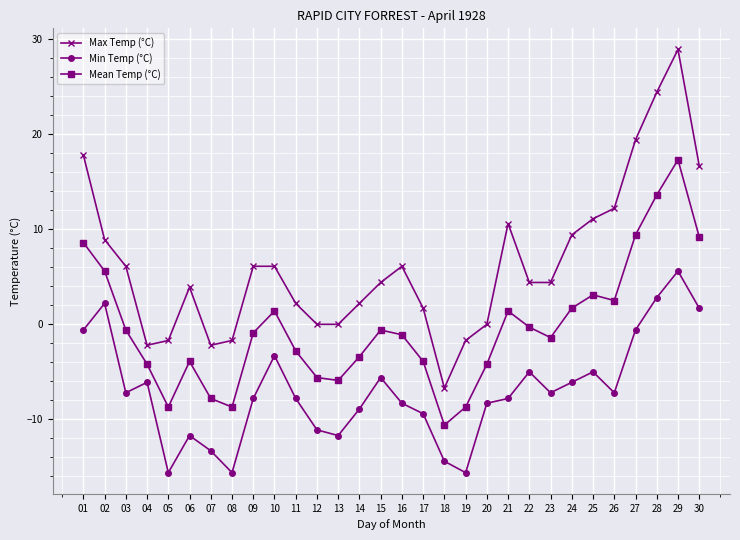

Which series has the widest spread of values?

Max Temp (°C)